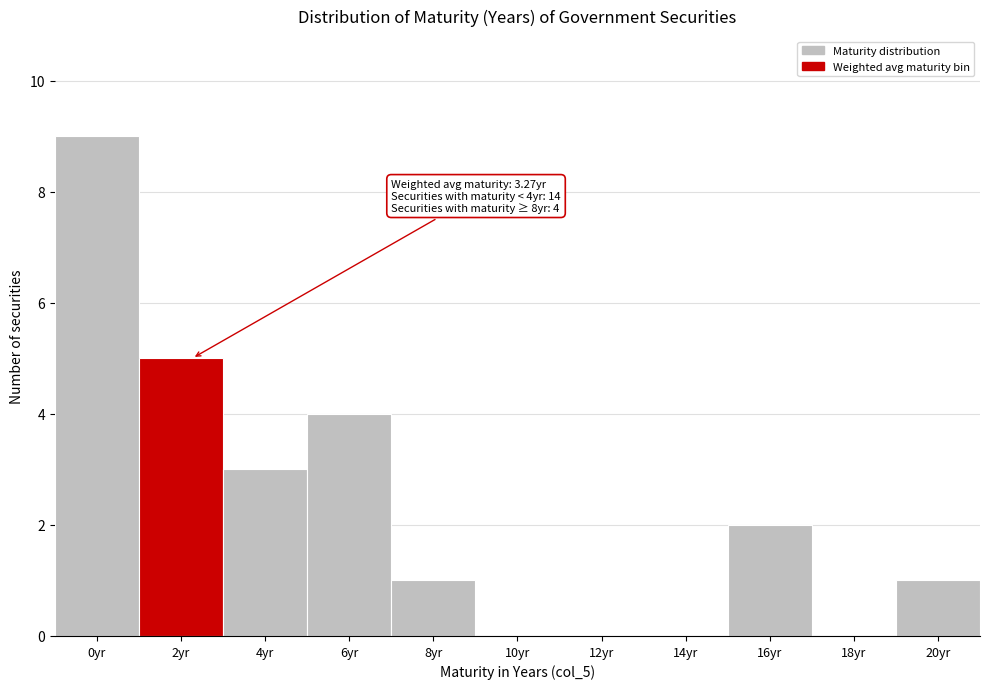

Reading left to right, list all the values displayed in this chart.

0yr=9	2yr=5	4yr=3	6yr=4	8yr=1	10yr=0	12yr=0	14yr=0	16yr=2	18yr=0	20yr=1